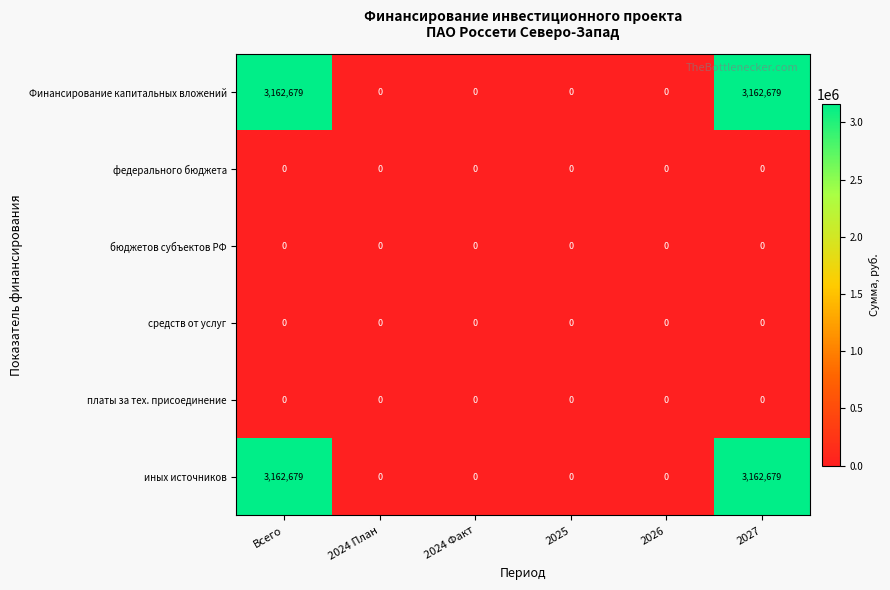

What is the maximum value shown in the chart?

3162679